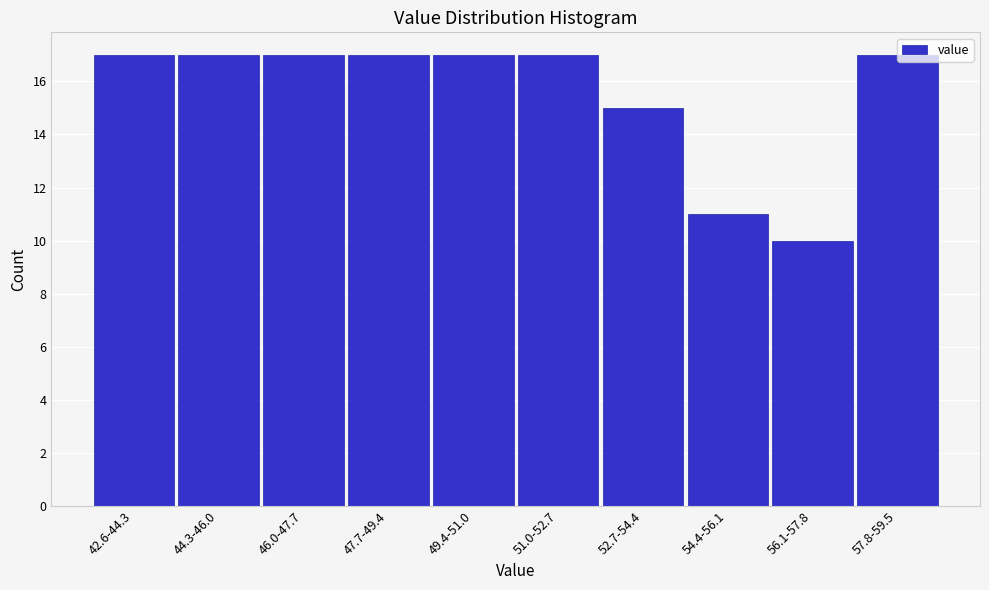

What is the value of the 7th bar from the left?

15